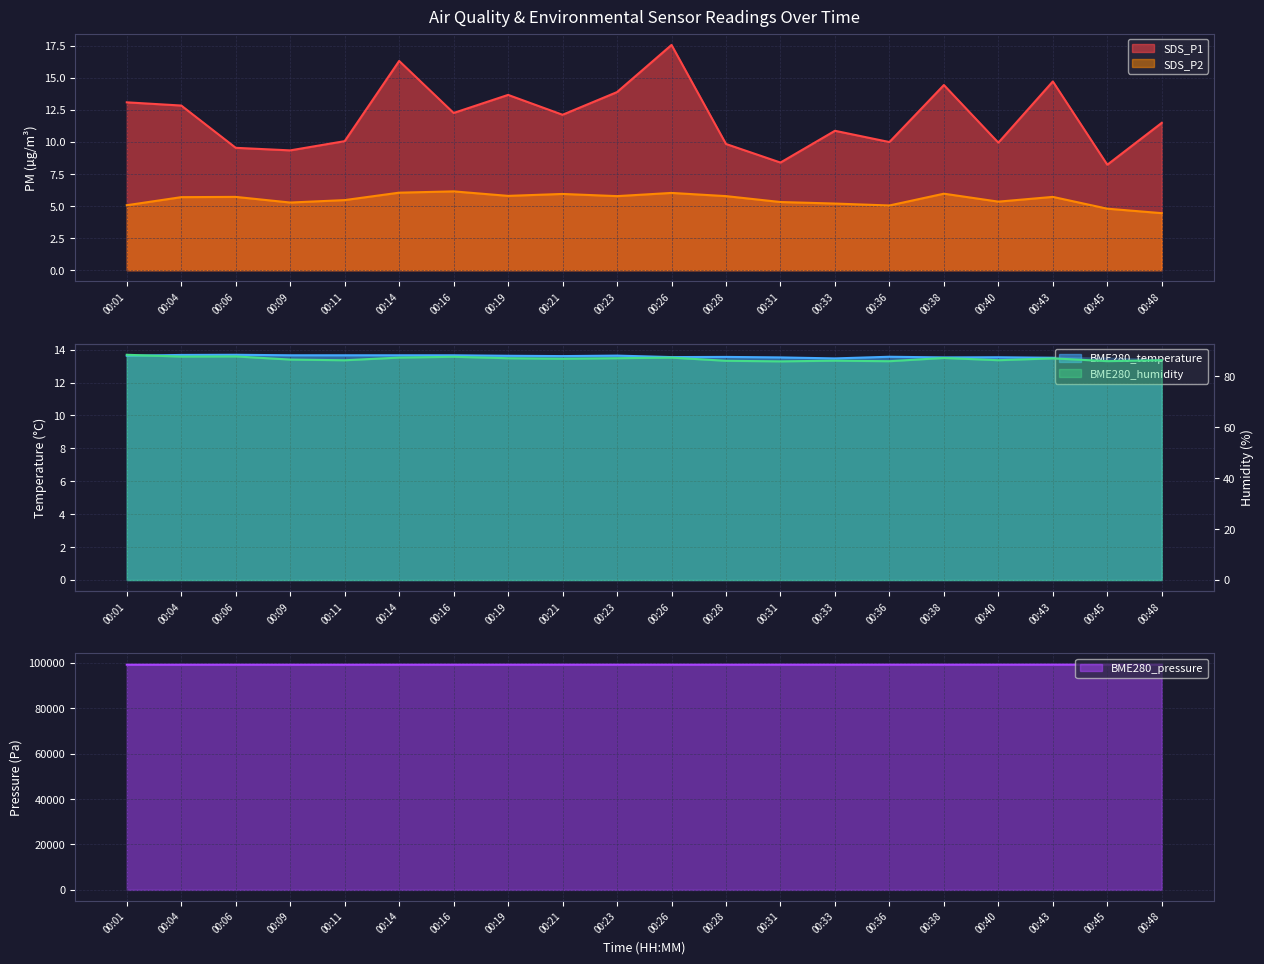

Is it true that SDS_P1 equals 10.0 at 00:43?

False